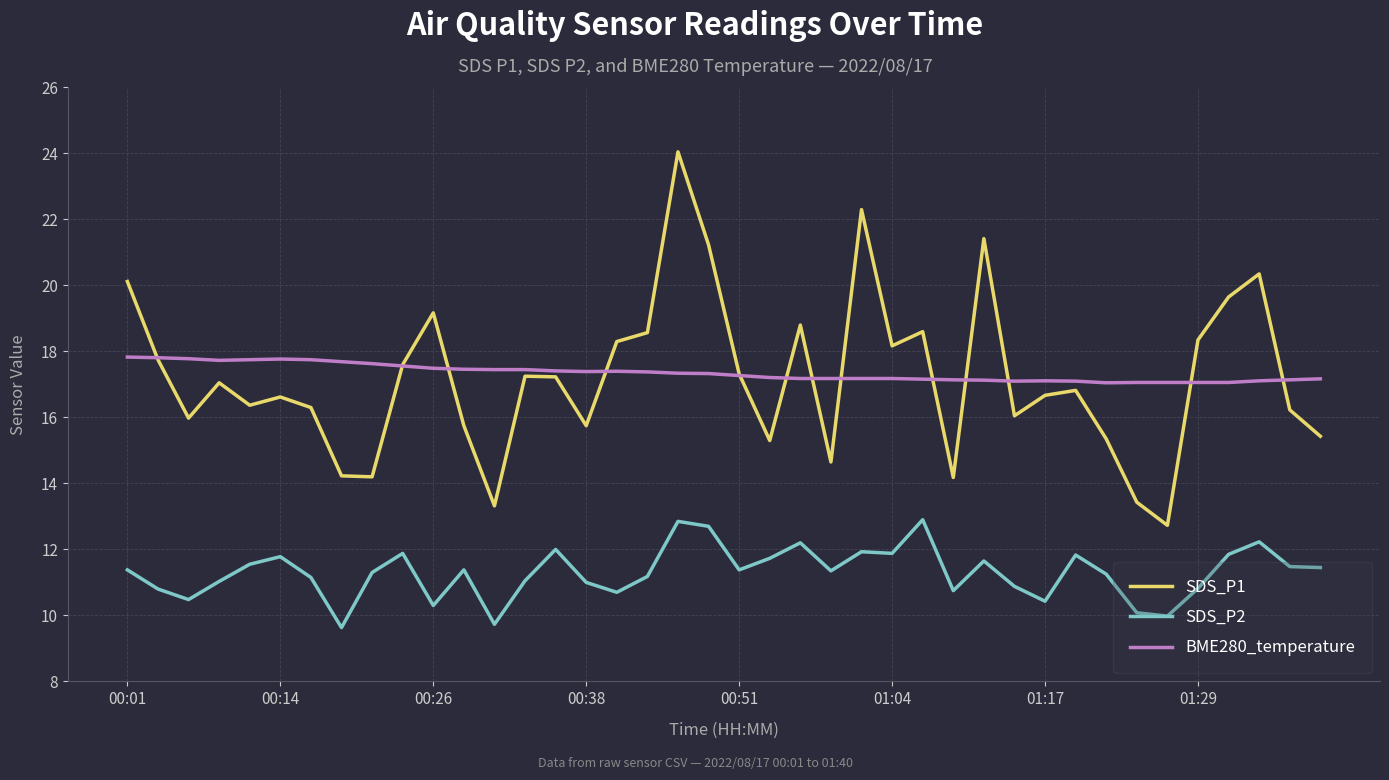

True or false: BME280_temperature and SDS_P2 cross at least once.

False